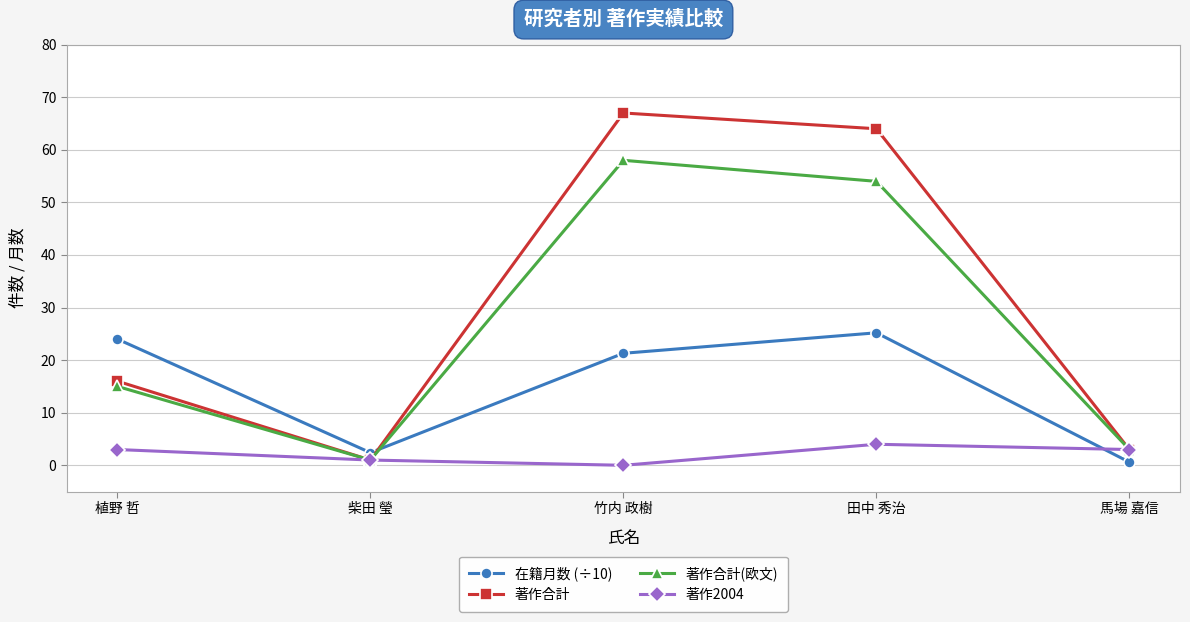

What is the sum of all 著作合計(欧文) values?

131.0